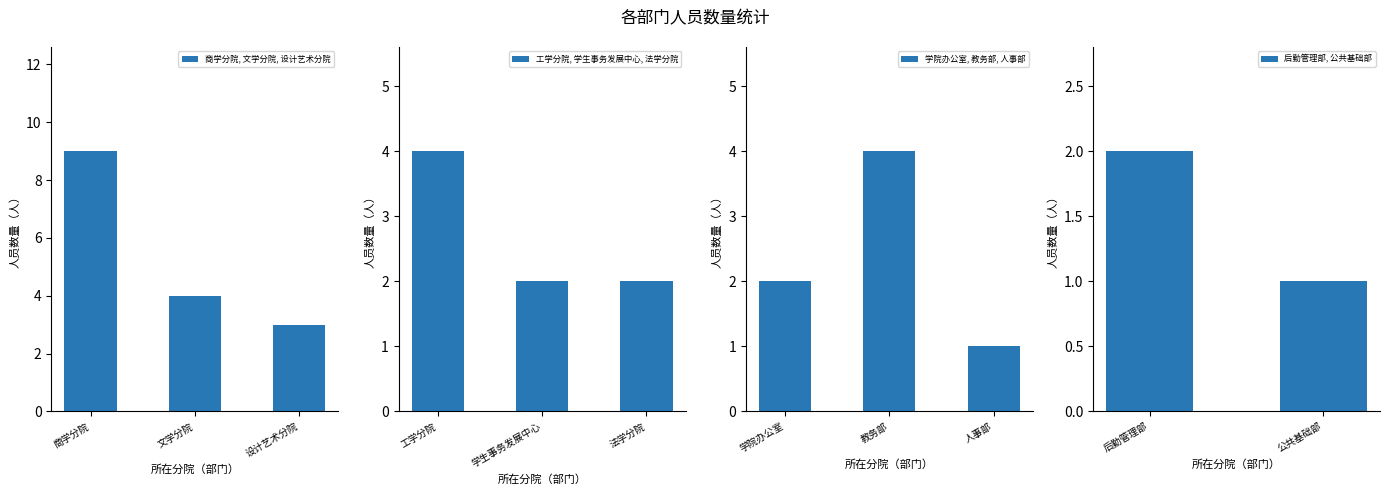

What is the change in value from 设计艺术分院 to 学生事务发展中心?

-1